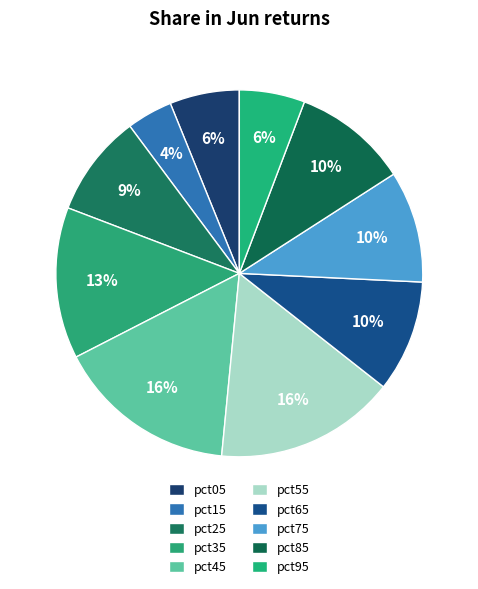

Is there any slice that represents more than half of the pie?

No